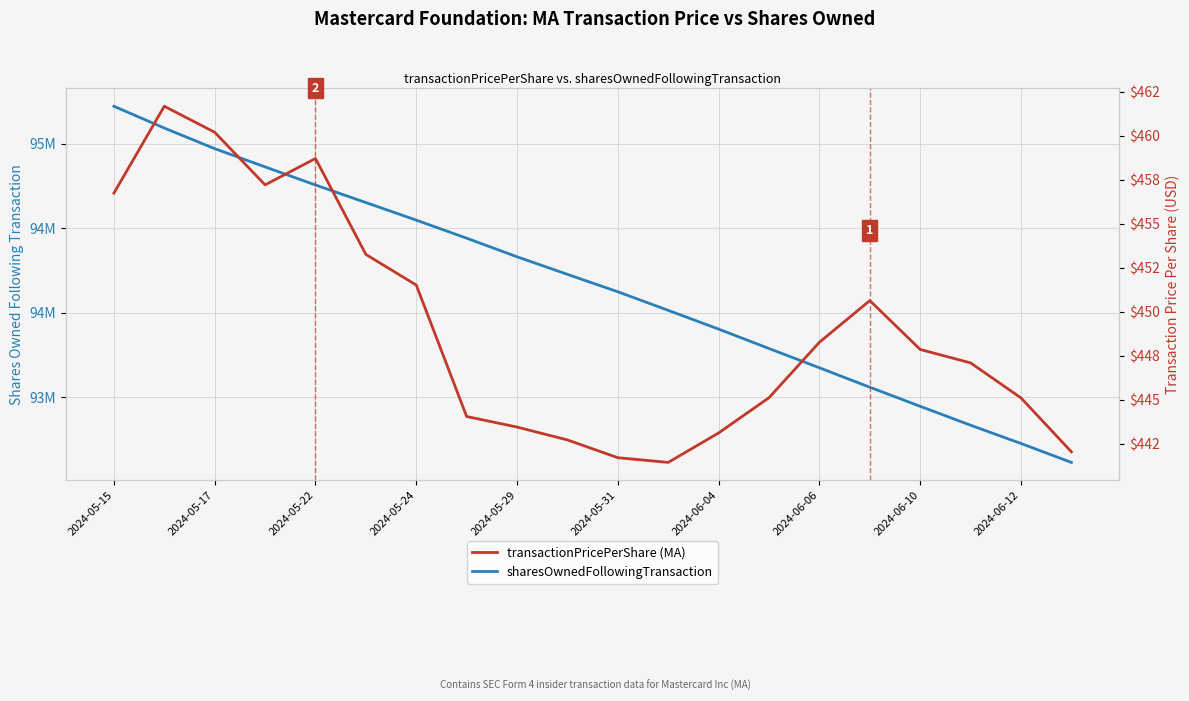

Rank the series by their average value, from highest to lowest.

sharesOwnedFollowingTransaction, transactionPricePerShare